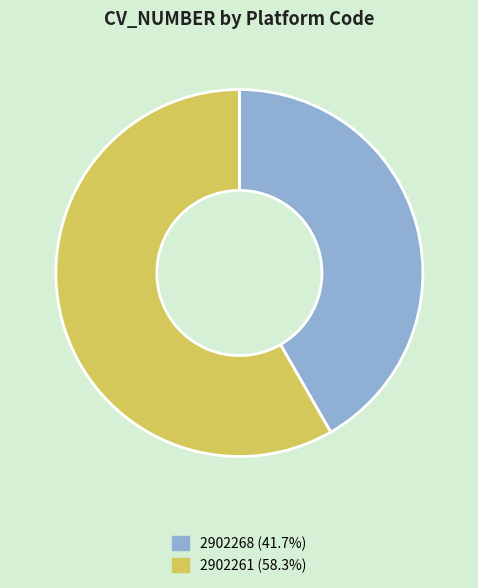

Is there a majority slice in this chart?

Yes